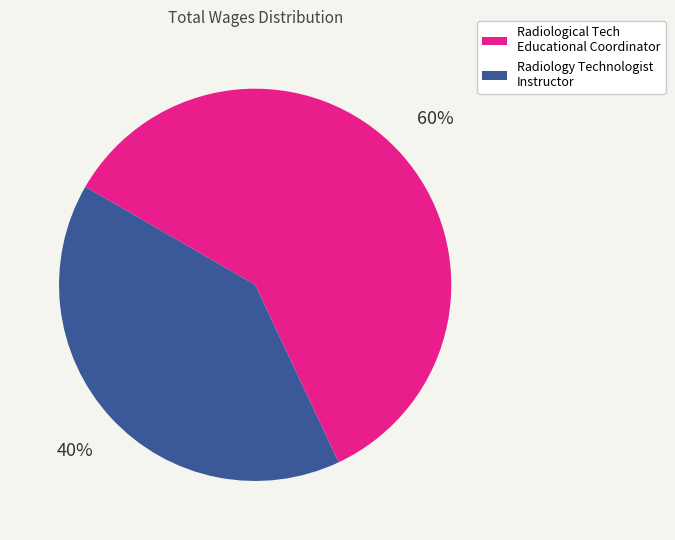

To the nearest percent, what portion does Radiology Technologist Instructor represent?

40%